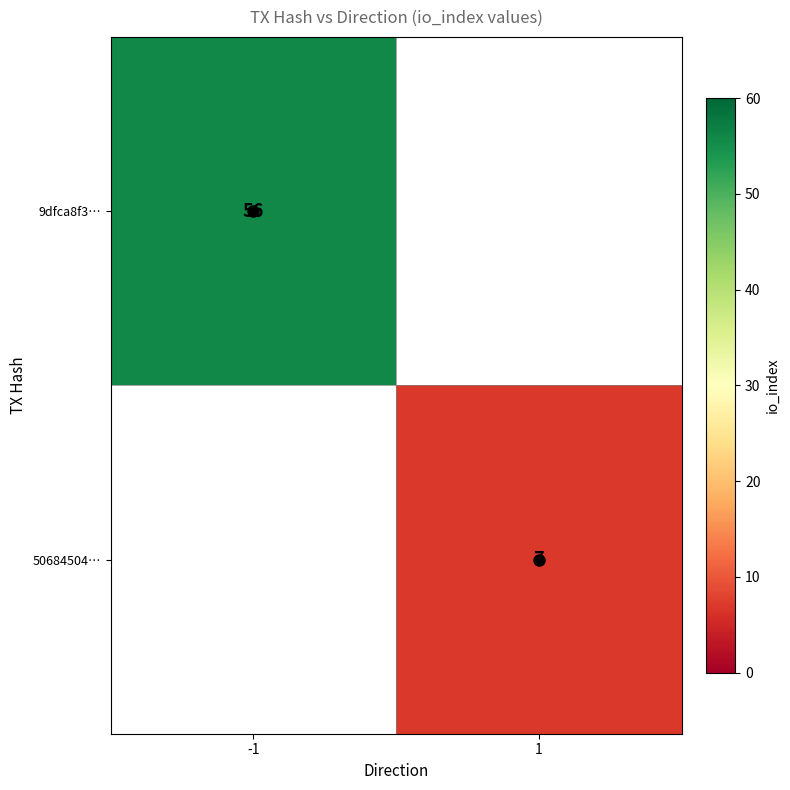

How many series are shown in this chart?

2